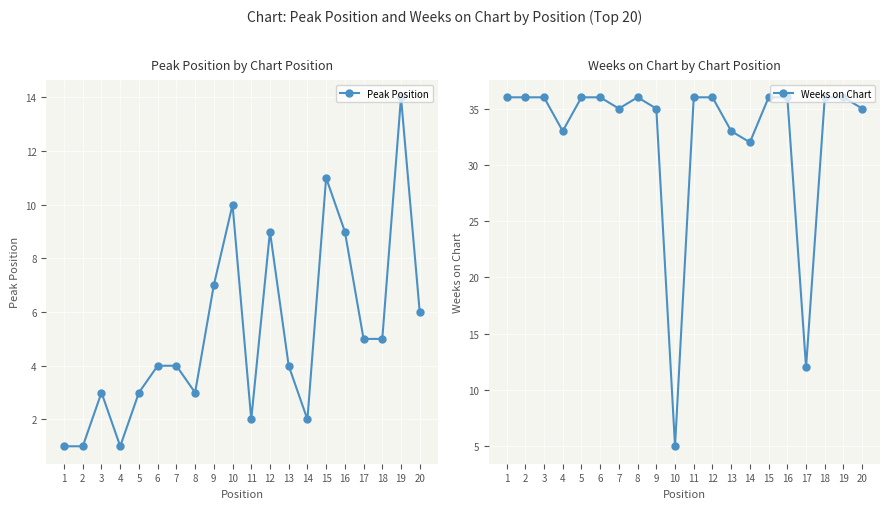

Where is the first local maximum for Peak Position?

3